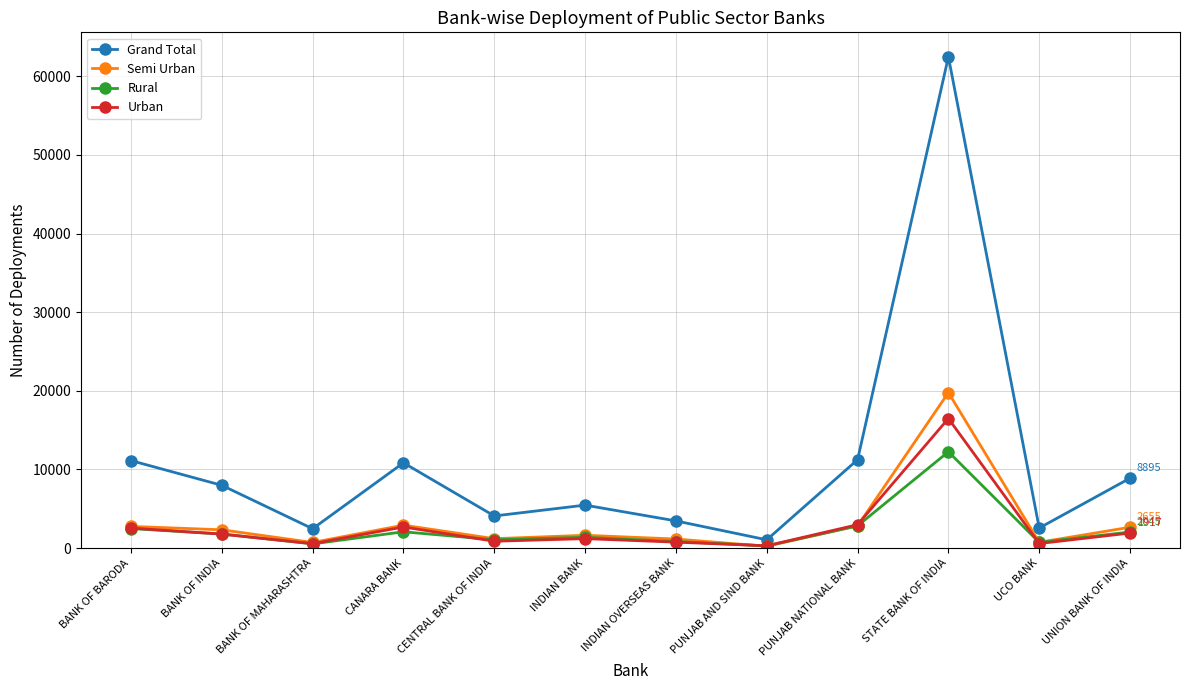

The value of Grand Total at BANK OF MAHARASHTRA is 2464. True or false?

True